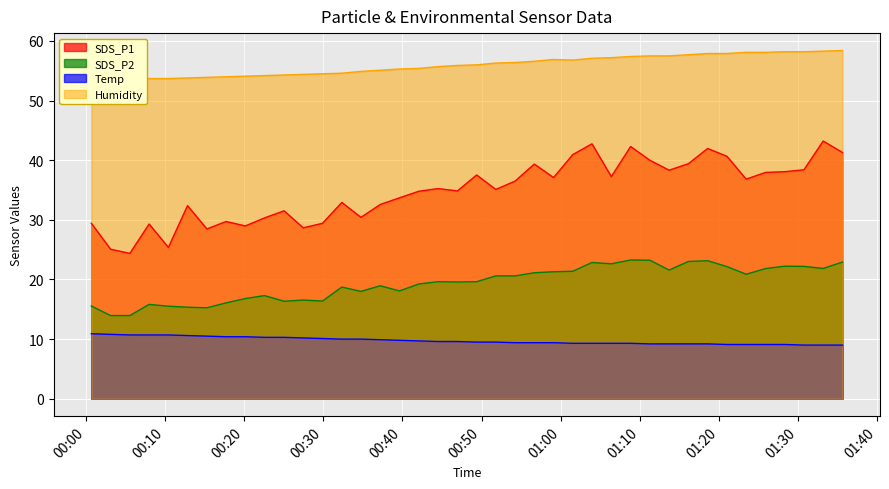

What position from the right is 2022/03/25 01:11:16?

11